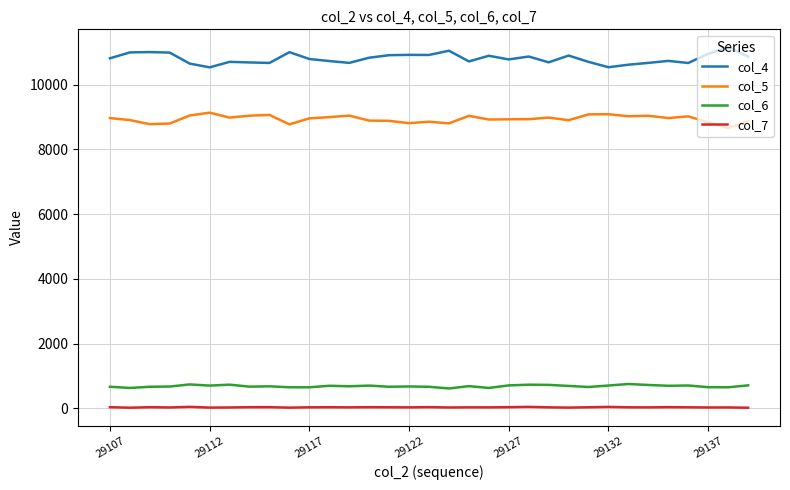

What are all the series names shown in the legend?

col_4, col_5, col_6, col_7